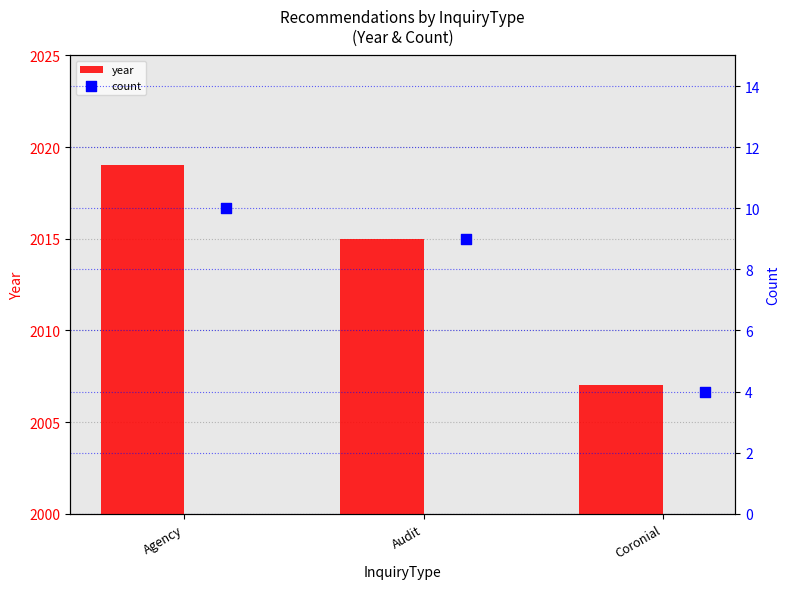

Which series reaches the minimum Y coordinate?

count